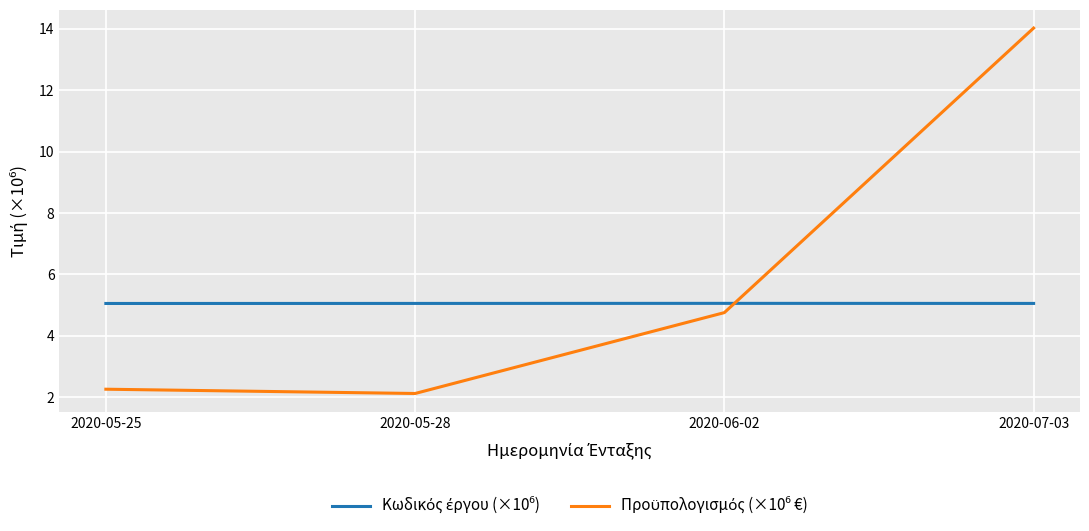

What position from the right is 2020-05-28?

3